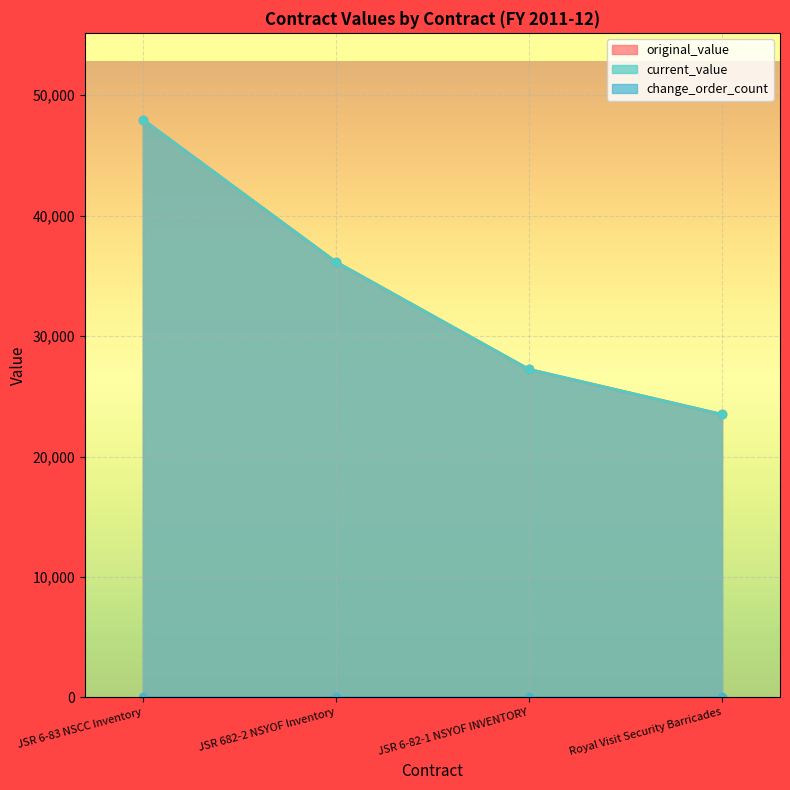

What is the difference between the original_value values at Royal Visit Security Barricades and JSR 6-82-1 NSYOF INVENTORY?

3742.6